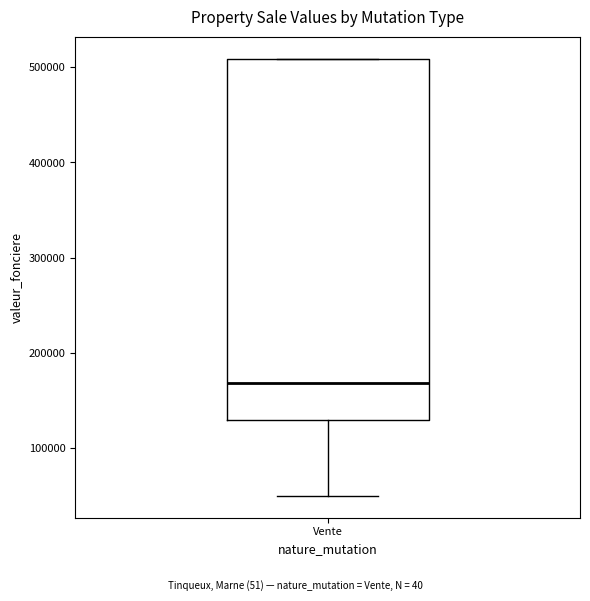

Read this box plot against the y-axis: the position of the median line, the range covered by the box, and the ends of both whiskers. The values are not printed on the chart, so give them approximately, as read against the axis.

median 170000, box 130000 to 510000, whiskers 50000 to 510000